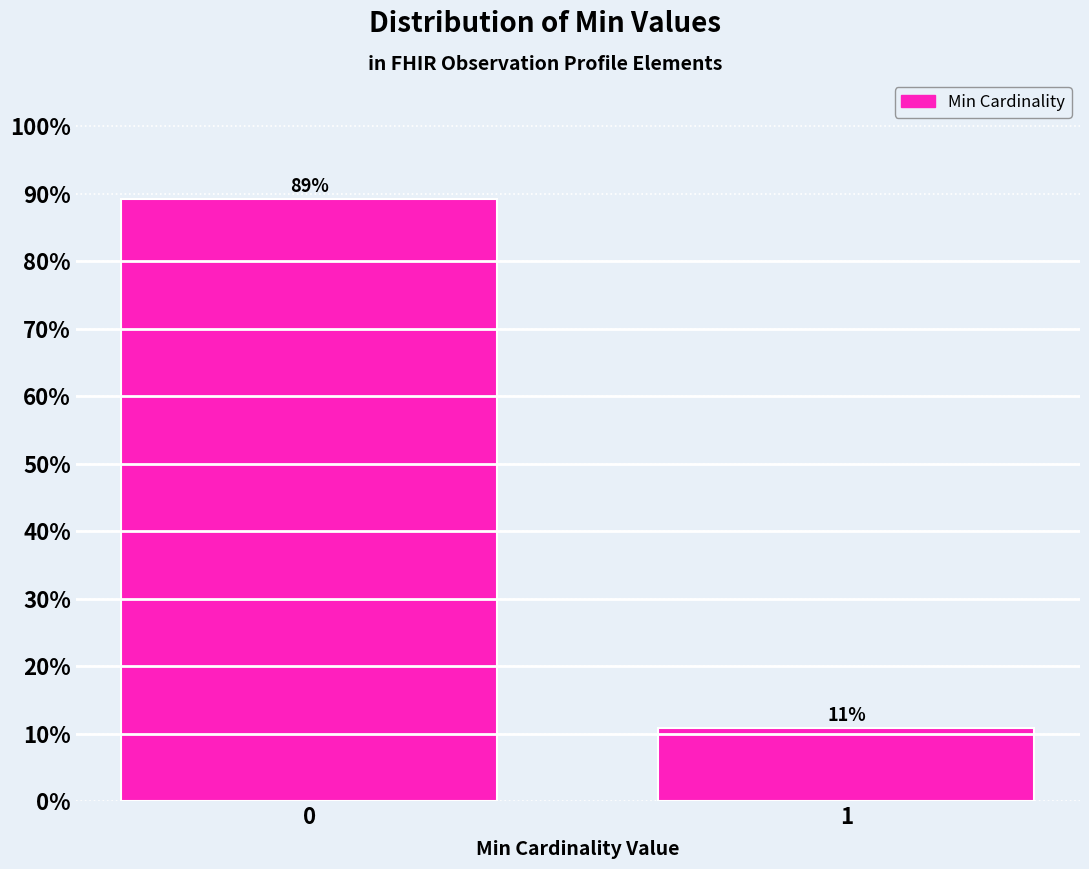

What is the value of the 1st bar from the left?

89.2